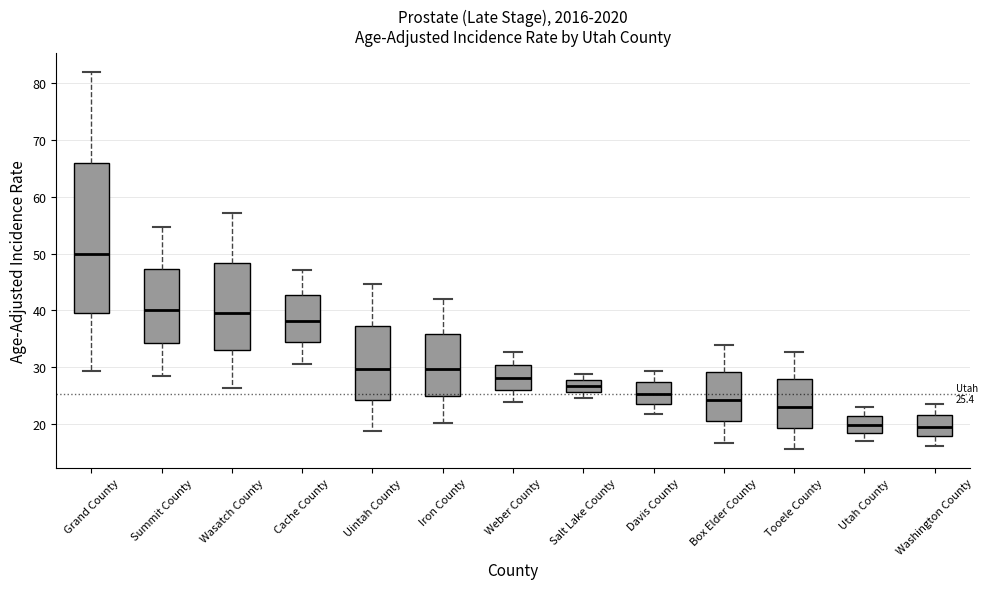

Which box is the tallest, from its lower edge to its upper edge?

Grand County